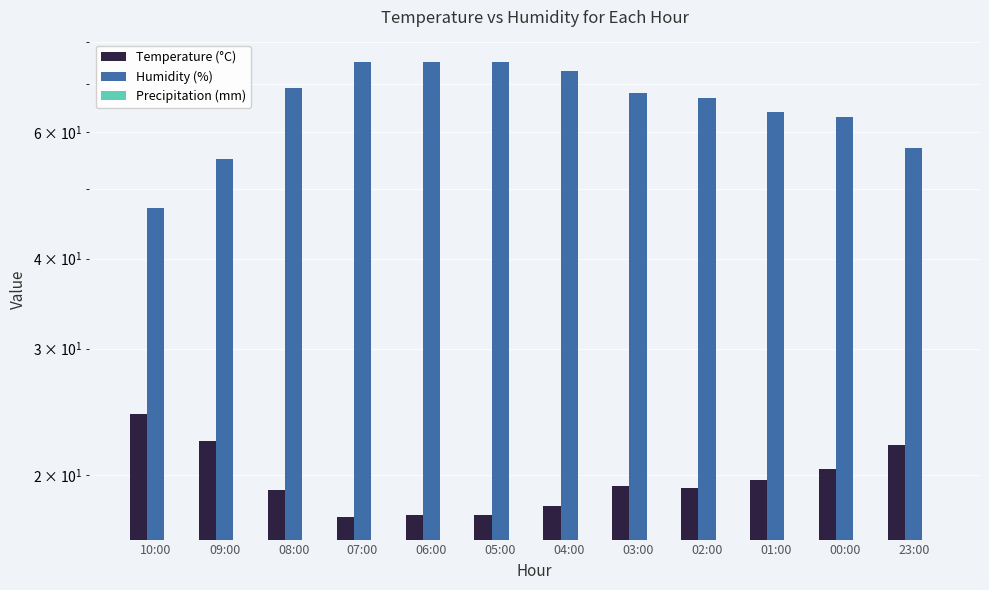

Is it true that Temperature (°C) equals 18.1 at 04:00?

True